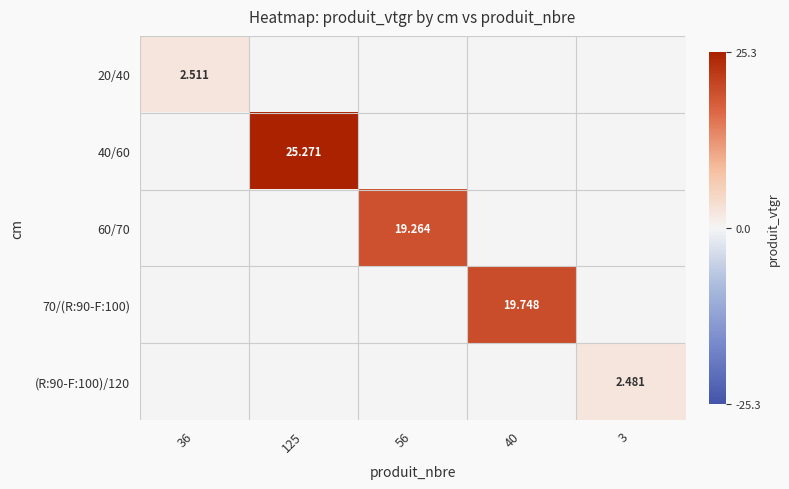

Is the value of 60/70 at 36 greater than the value of 70/(R:90-F:100) at 3?

No